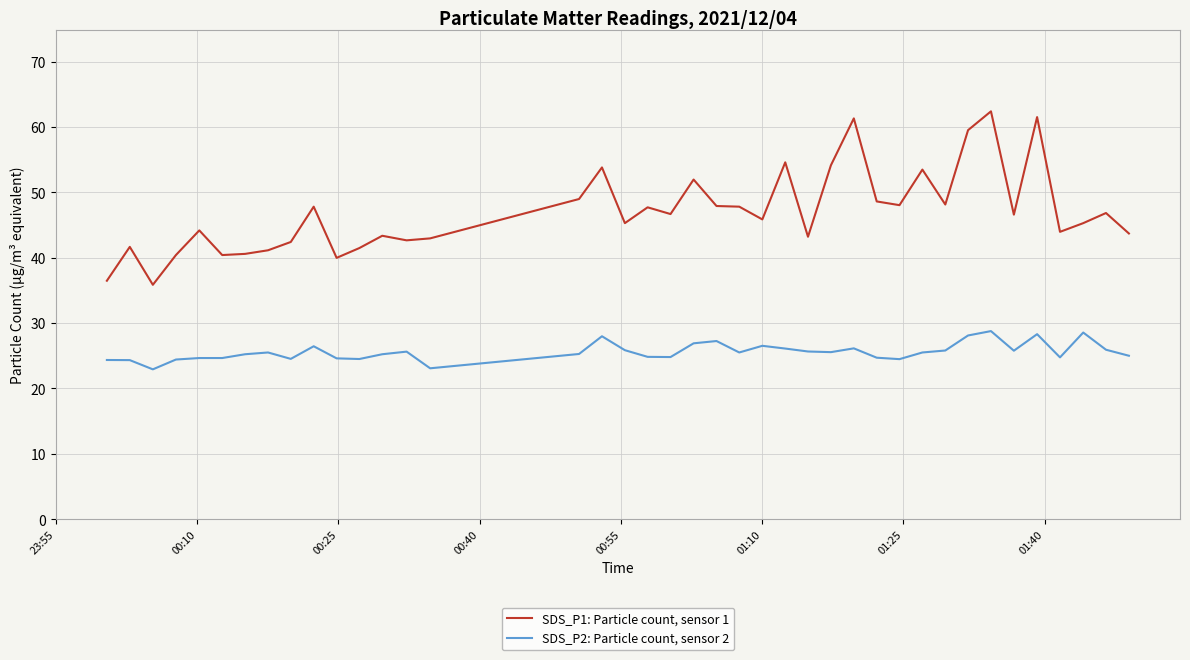

Which series has the largest range (max minus min)?

SDS_P1: Particle count, sensor 1